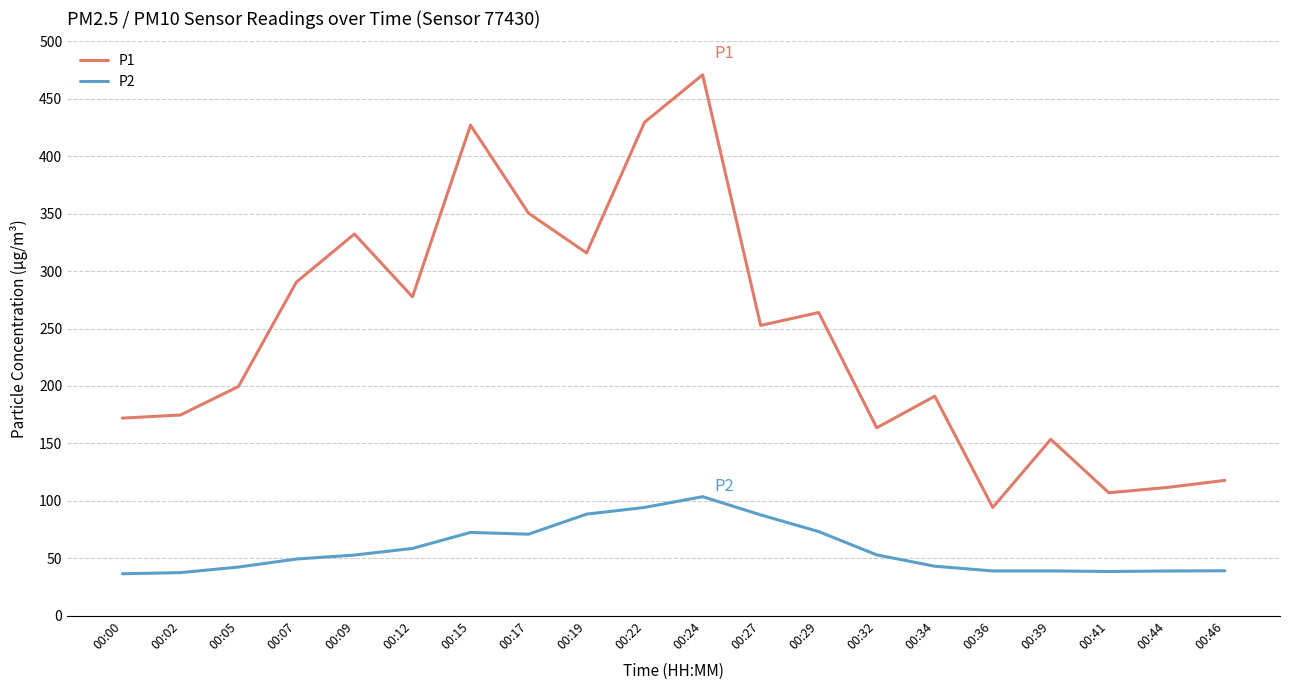

Is the value of P2 at 00:34 greater than the value of P1 at 00:27?

No